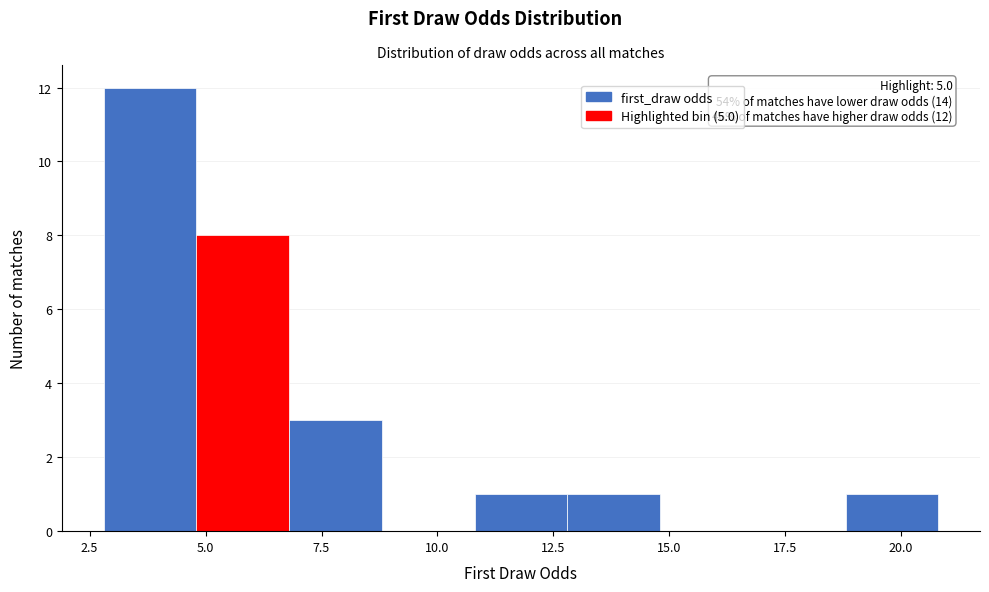

Which range on the x-axis has the tallest bar?

2.8 to 4.8